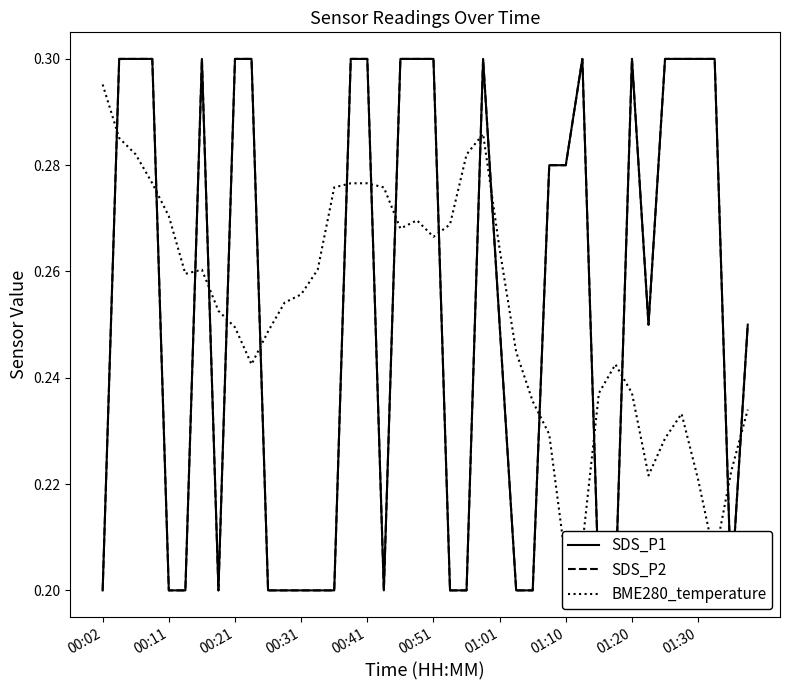

What is the maximum value shown in the chart?

0.3